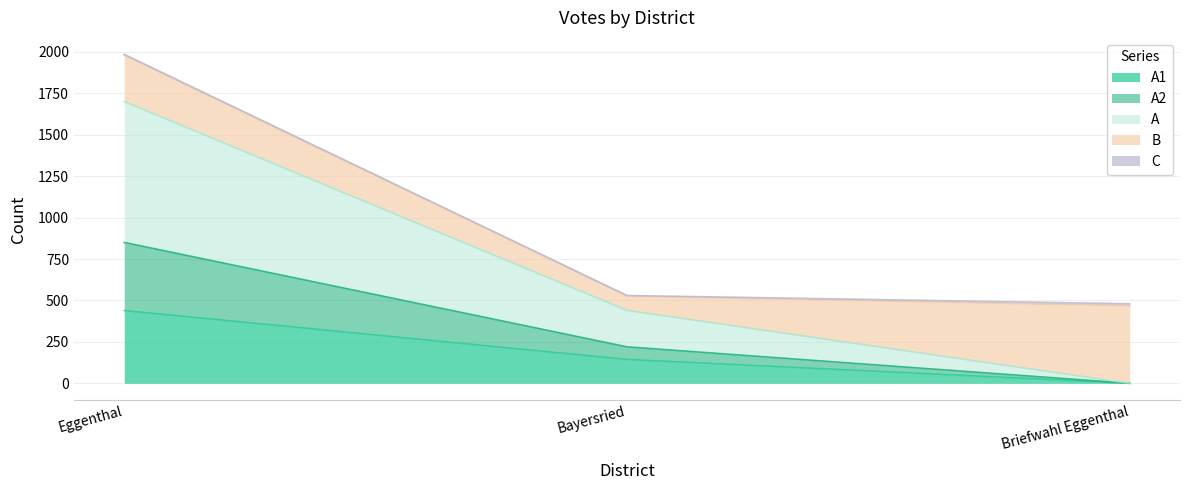

How many lines are shown in the chart?

5